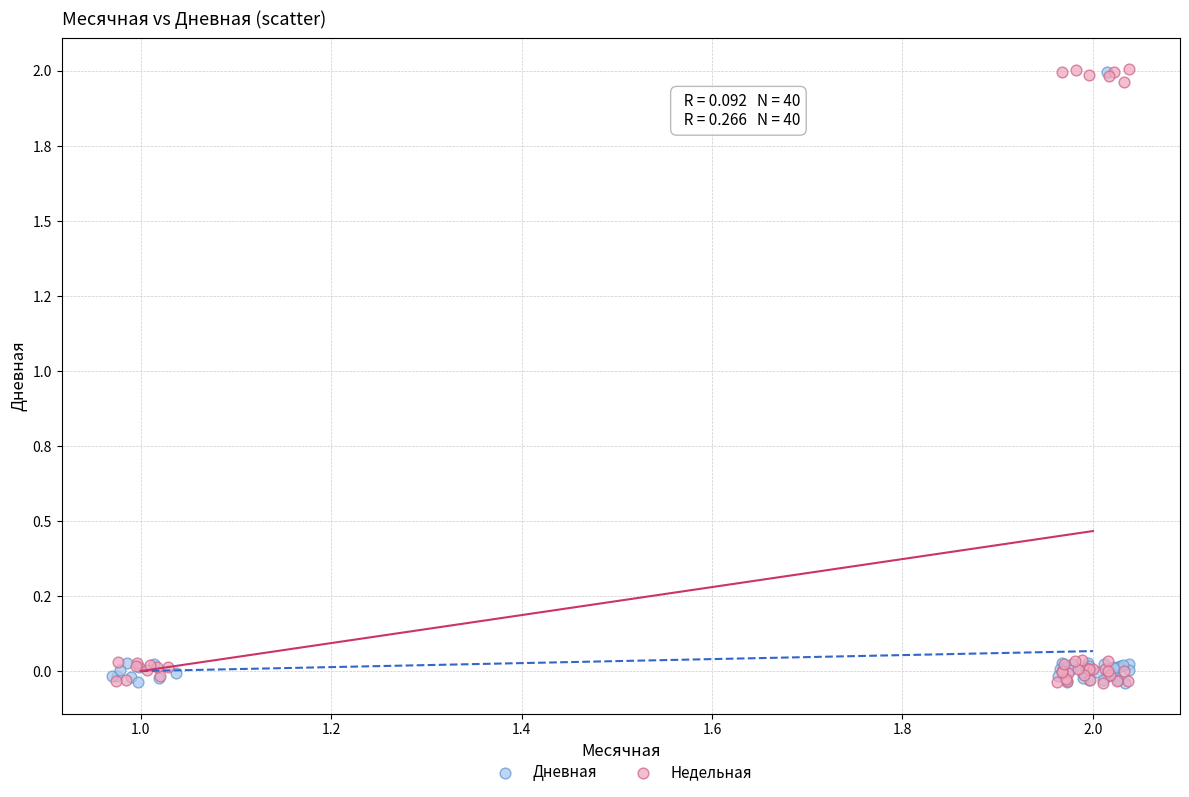

What are all the series names shown in the legend?

Дневная, Недельная